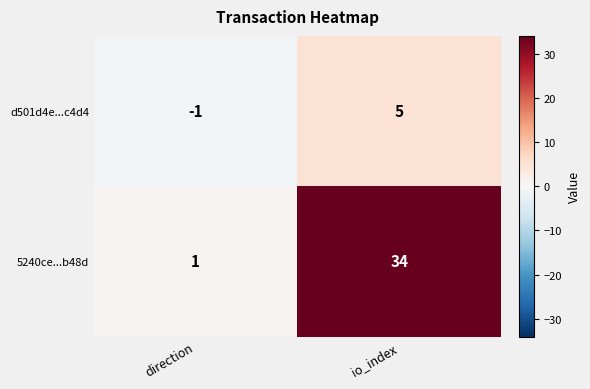

List the series in order of their peak value, lowest first.

d501d4e...c4d4, 5240ce...b48d